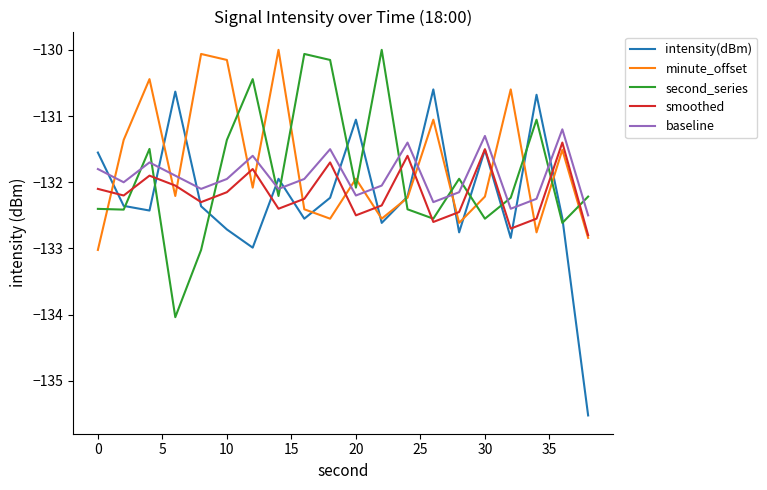

Which series has the widest spread of values?

intensity(dBm)